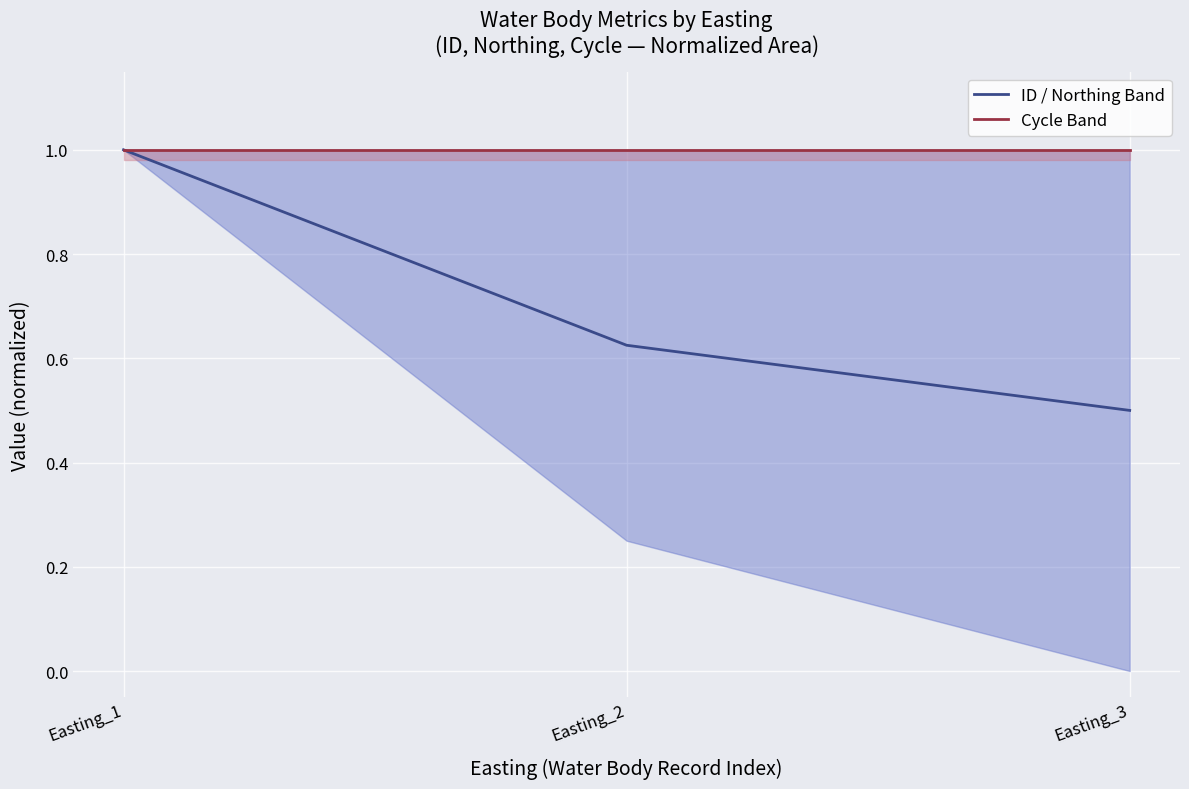

What is the average value of the Cycle Band series?

1.0